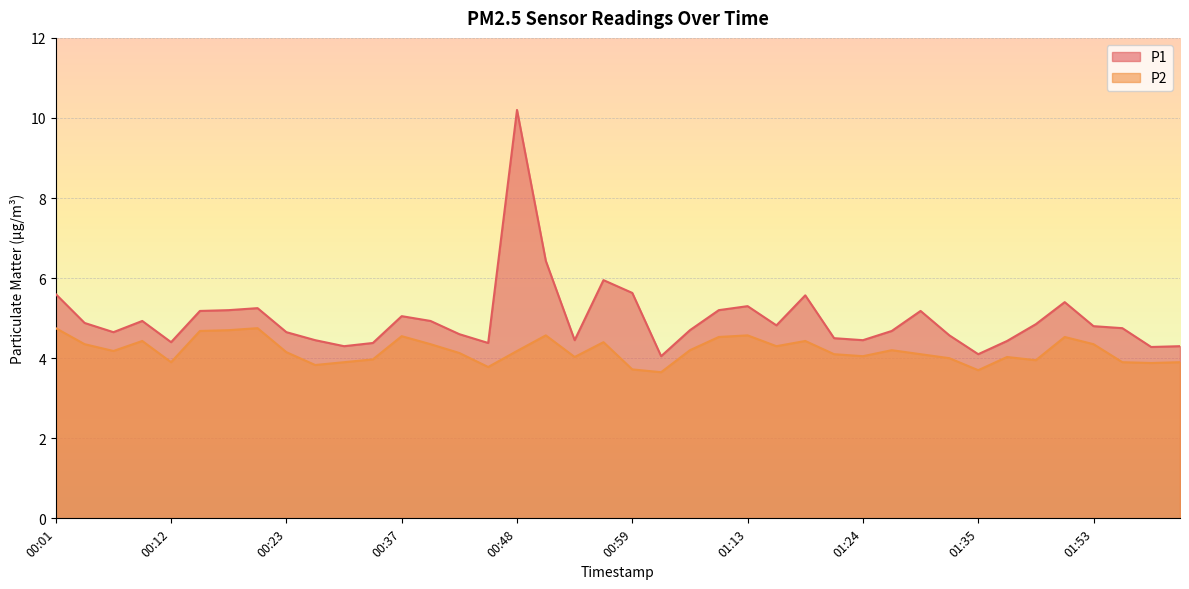

True or false: P1 and P2 cross at least once.

False